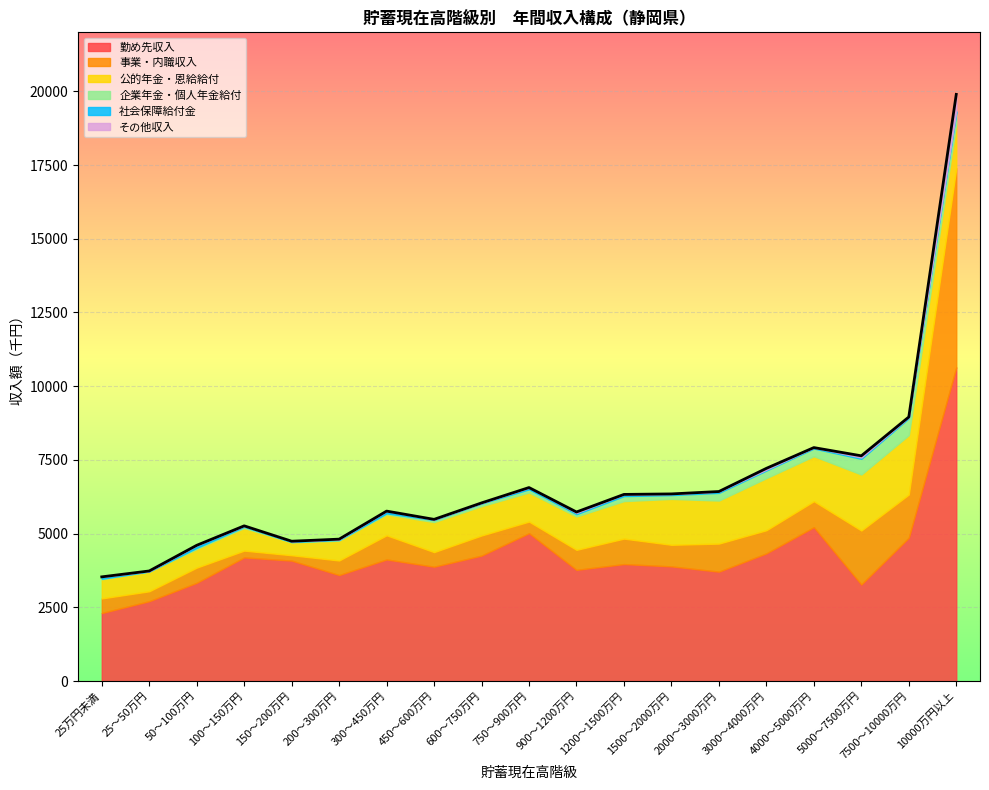

True or false: 勤め先収入 has more than 1 interior local peaks.

True